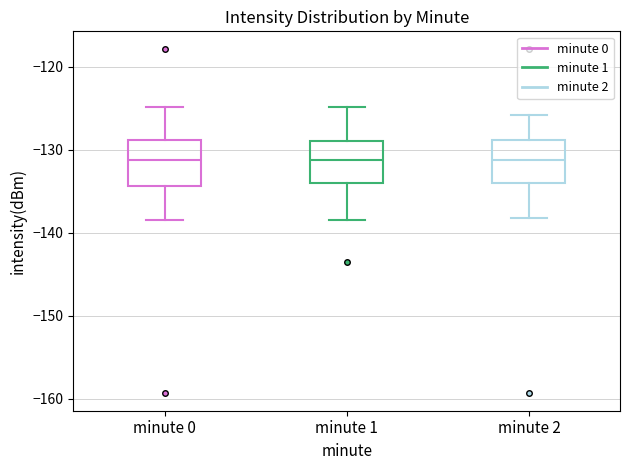

Reading left to right, read every box against the y-axis: the position of its median line, the range the box covers, and the ends of its whiskers. The values are not printed on the chart, so give them approximately, as read against the axis.

minute 0: median -131, box -134 to -129, whiskers -138 to -125
minute 1: median -131, box -134 to -129, whiskers -138 to -125
minute 2: median -131, box -134 to -129, whiskers -138 to -126